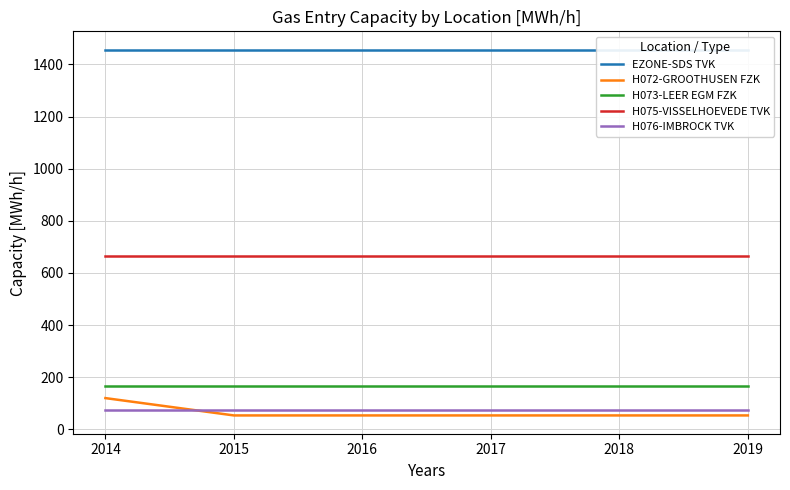

True or false: H073-LEER EGM FZK and H075-VISSELHOEVEDE TVK intersect in this chart.

False